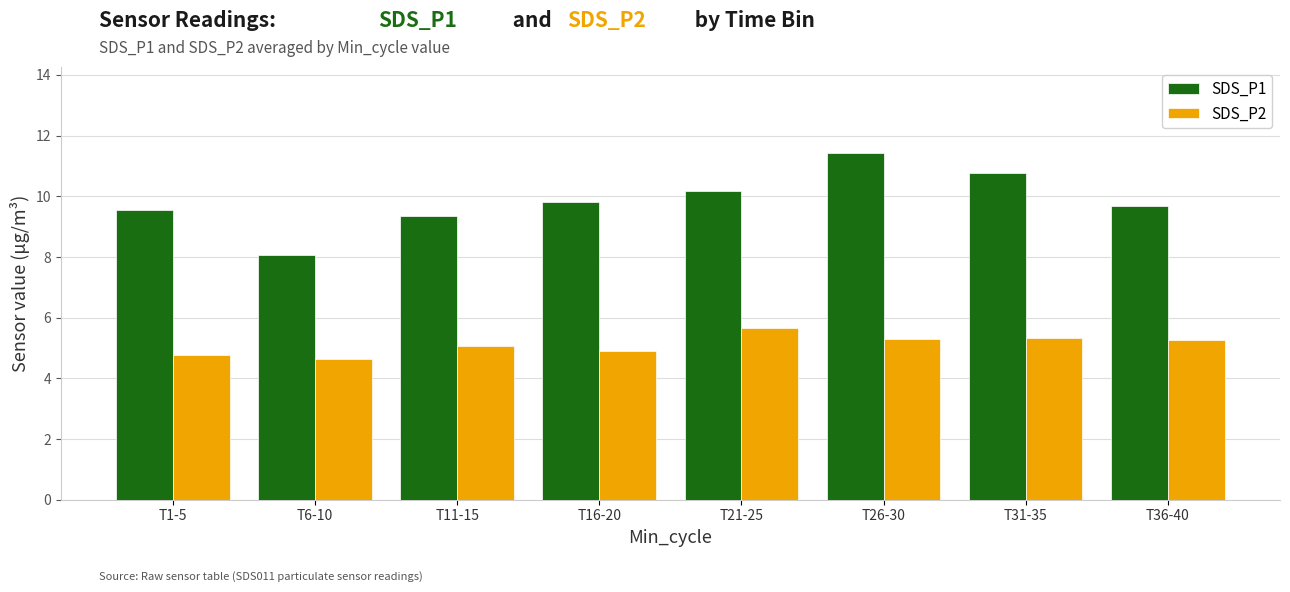

What is the maximum value for SDS_P2?

5.7